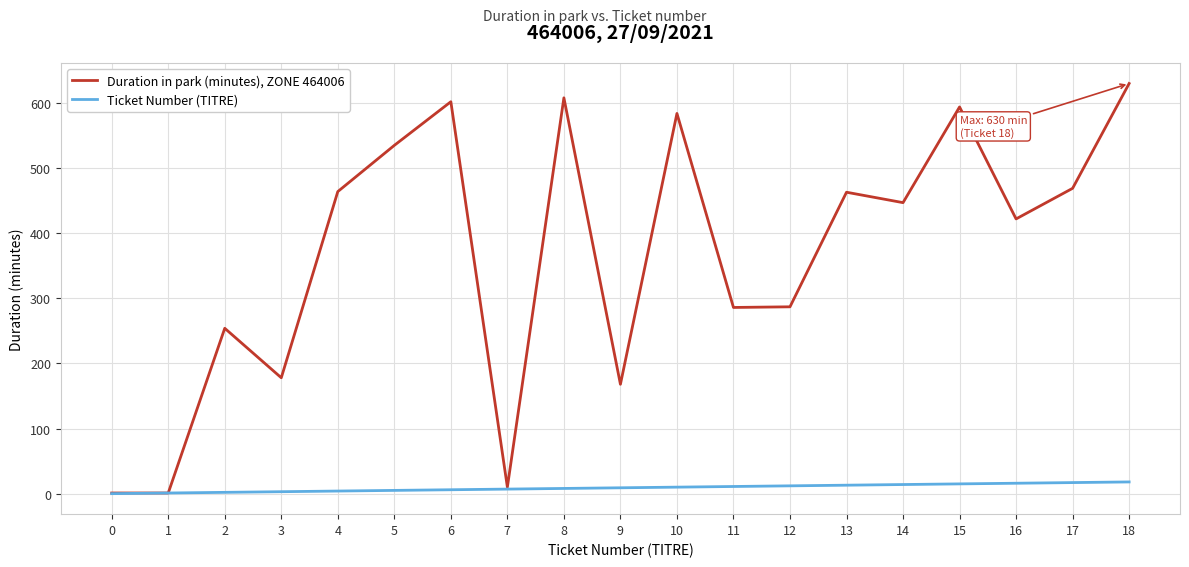

At which category does the chart reach its peak across all series?

18